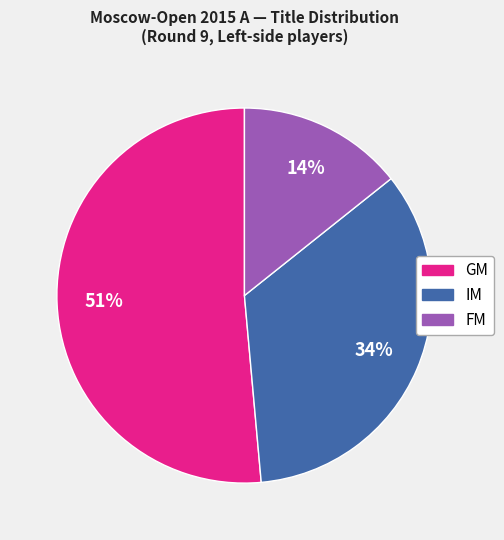

Which slice is the smallest?

FM